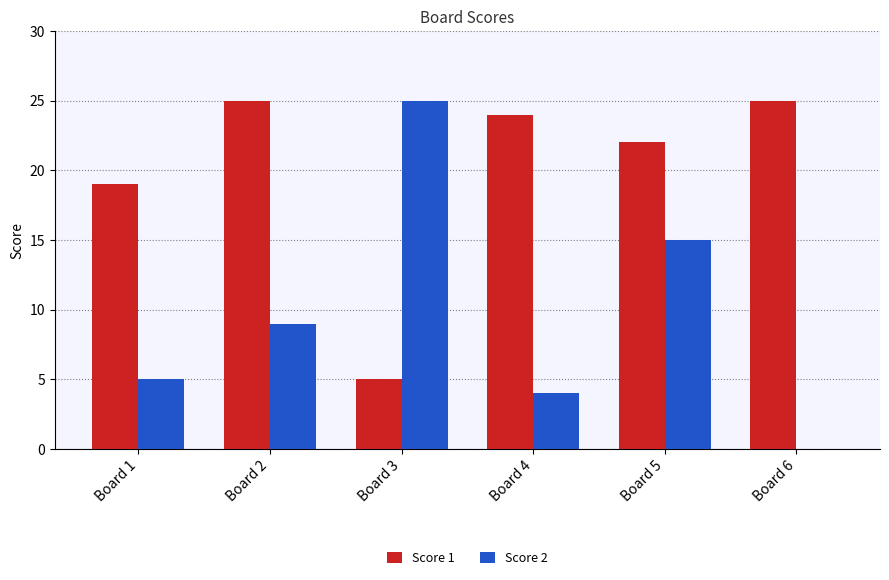

What is the sum of all Score 2 values?

58